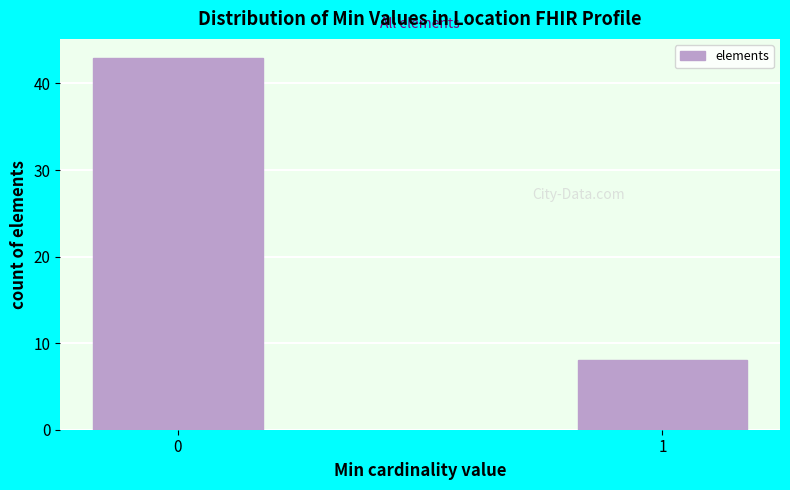

Reading left to right, extract all data points from this chart.

43	8